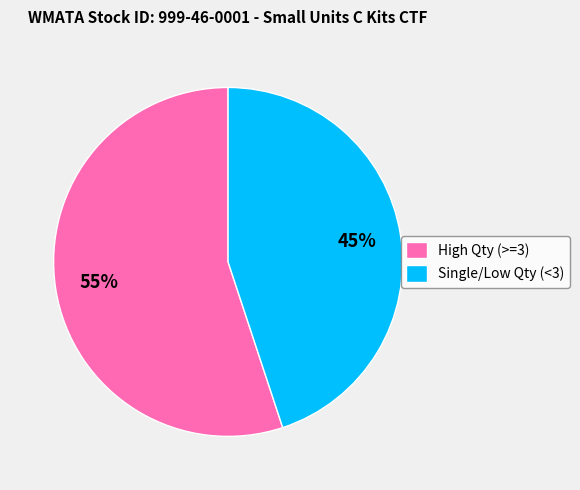

To the nearest percent, what is the difference between the largest and smallest slice percentages?

10%